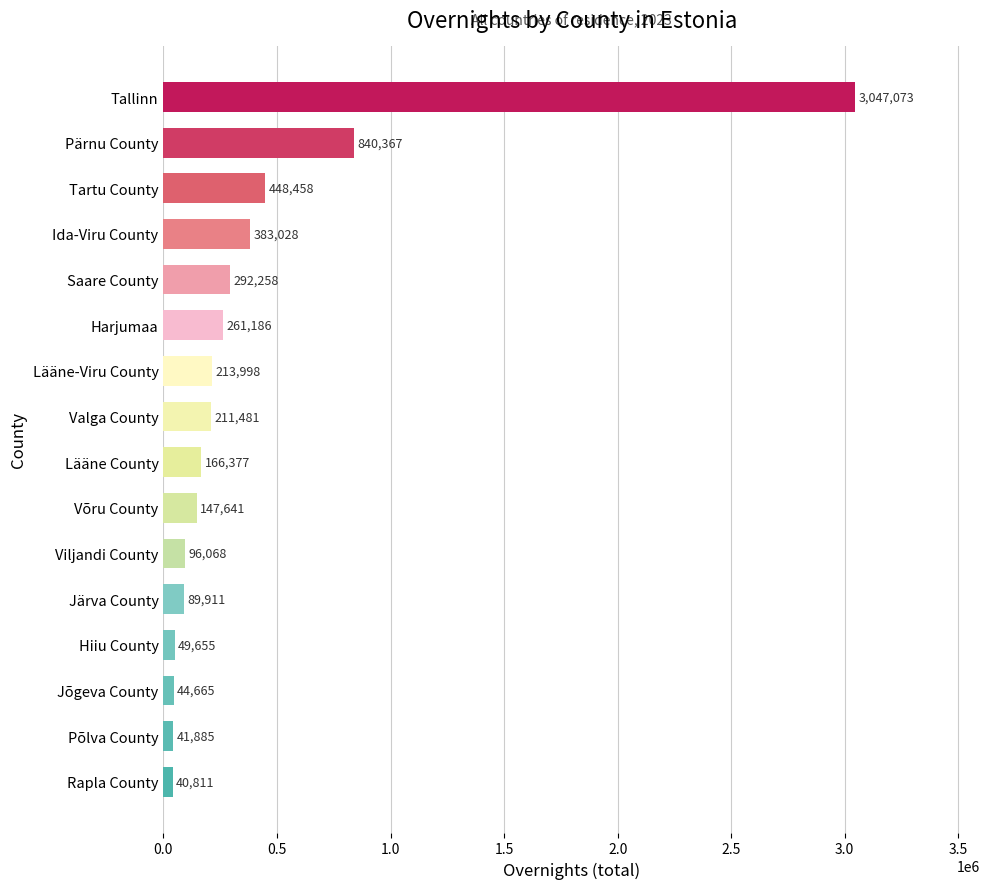

List the labels in order of value, smallest first.

Rapla County, Põlva County, Jõgeva County, Hiiu County, Järva County, Viljandi County, Võru County, Lääne County, Valga County, Lääne-Viru County, Harjumaa, Saare County, Ida-Viru County, Tartu County, Pärnu County, Tallinn